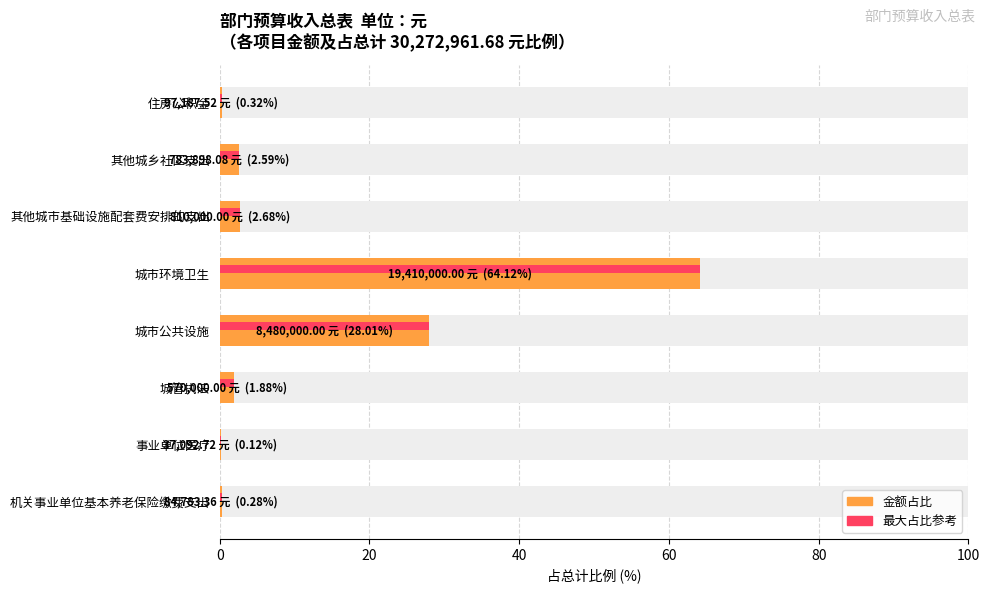

What is the smallest value displayed?

0.1